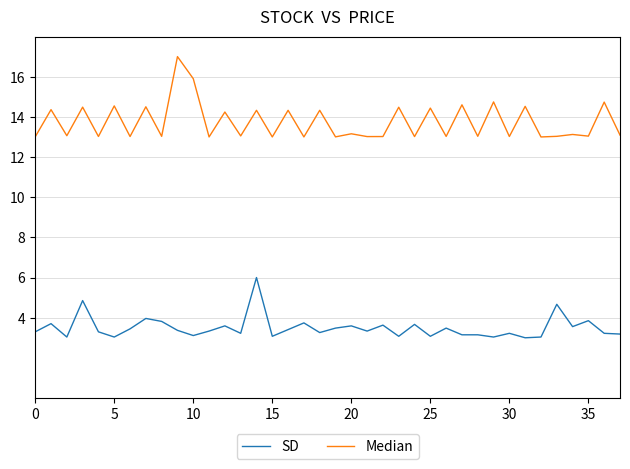

Which series has the widest spread of values?

Median